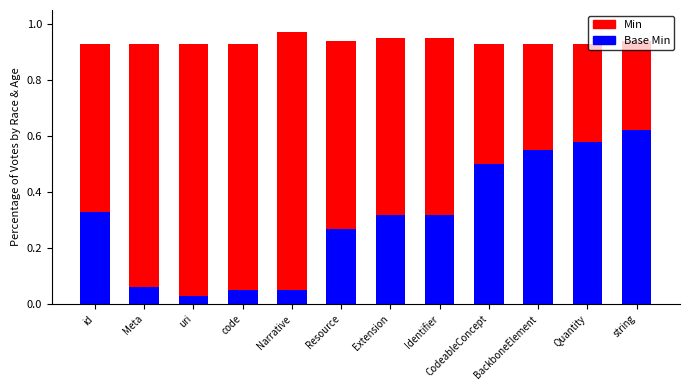

Where is Base Min nearest to the value 0?

uri